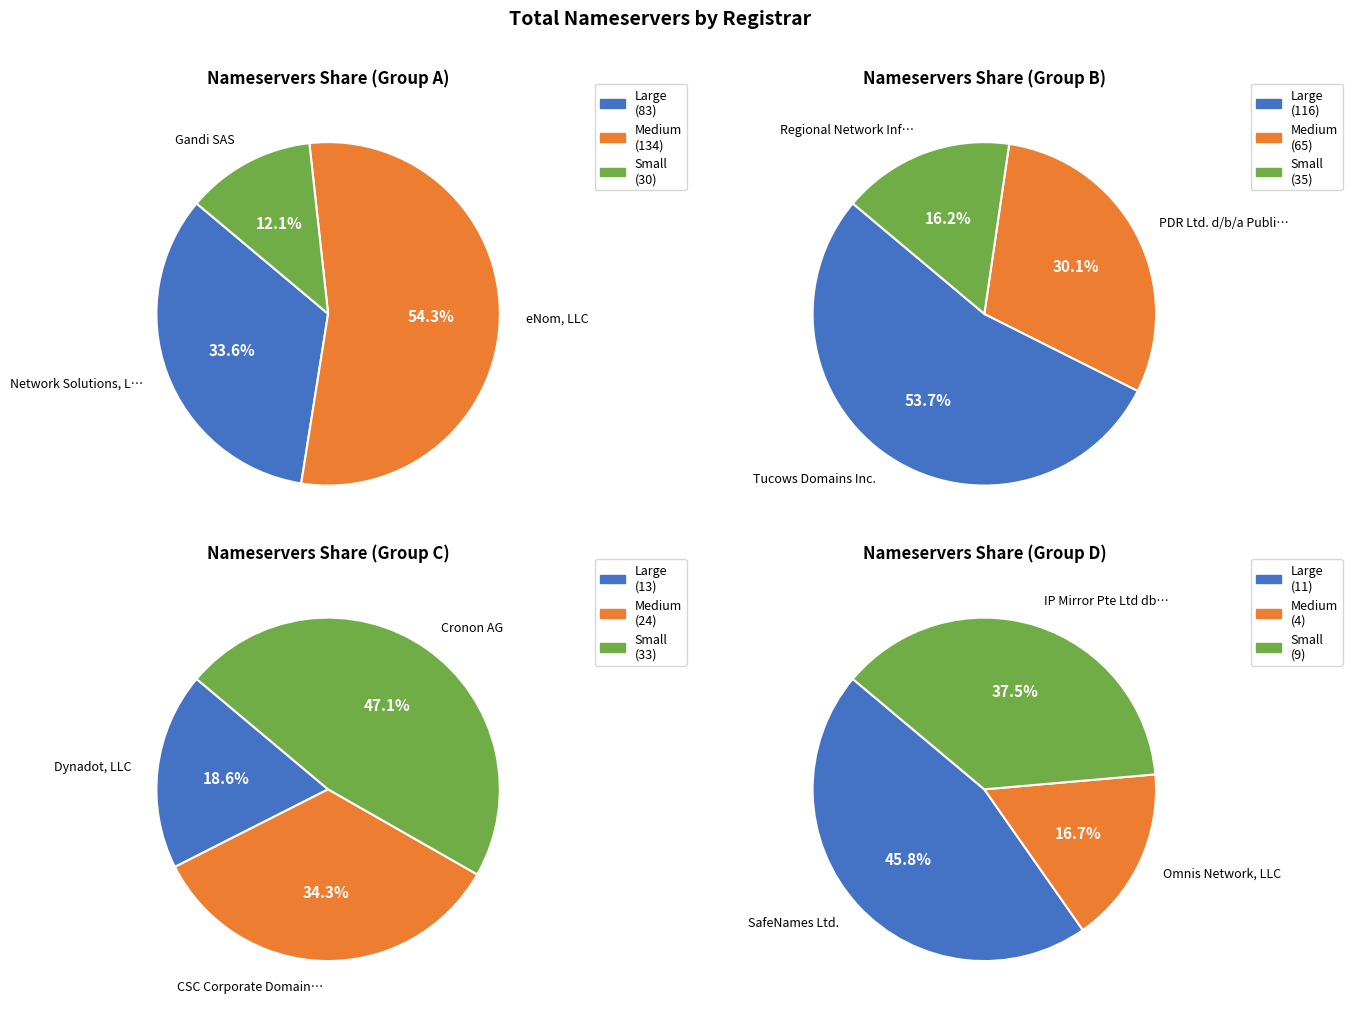

Rank the categories by value from highest to lowest.

eNom, LLC, Tucows Domains Inc., Network Solutions, LLC, PDR Ltd. d/b/a PublicDomainRegistry.com, Regional Network Information Center, Cronon AG, Gandi SAS, CSC Corporate Domains, Inc., Dynadot, LLC, SafeNames Ltd., IP Mirror Pte Ltd dba IP MIRROR, Omnis Network, LLC